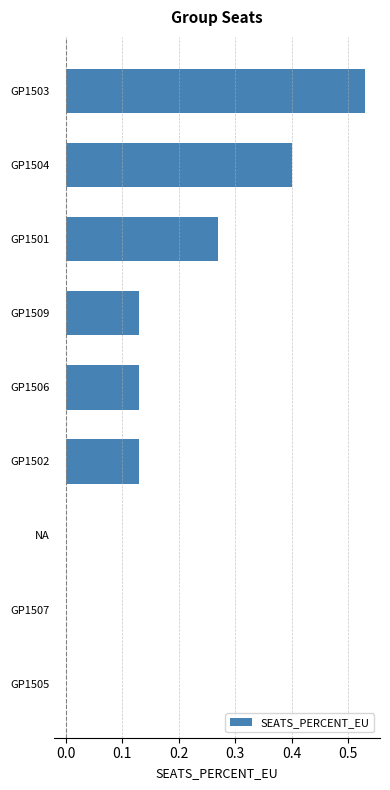

Which has a higher value, GP1503 or GP1509?

GP1503